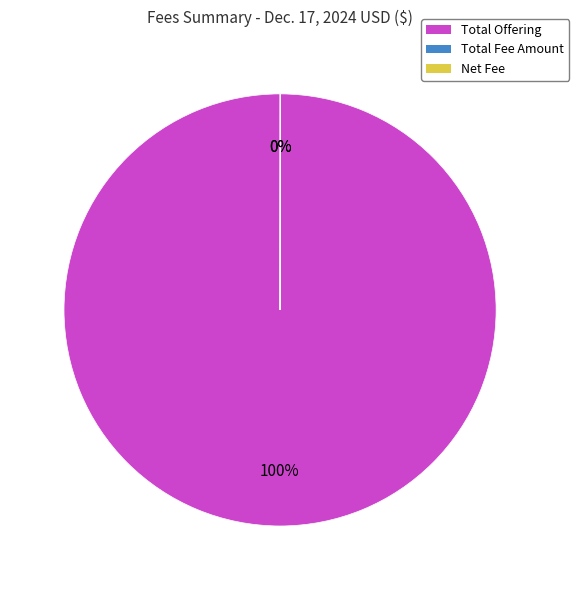

Which category has the biggest portion of the pie?

Total Offering